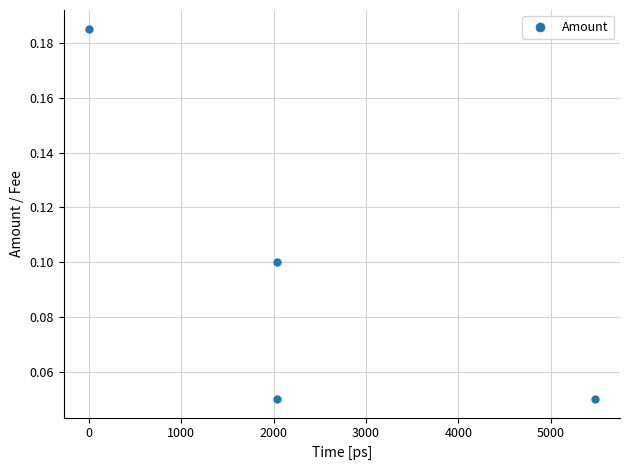

What is the average value?

0.1